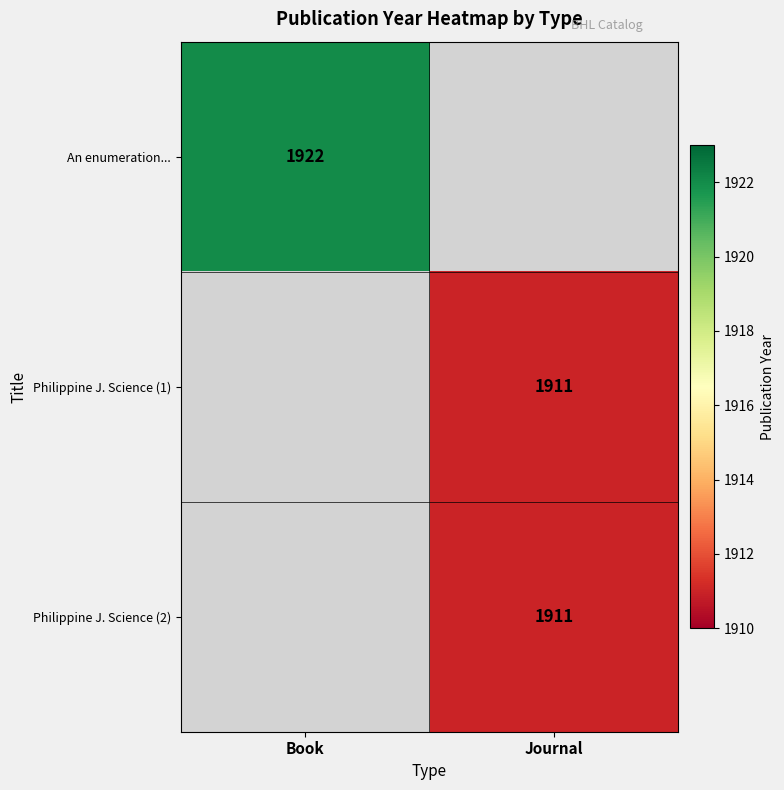

Is it true that An enumeration... equals 1922 at Book?

True